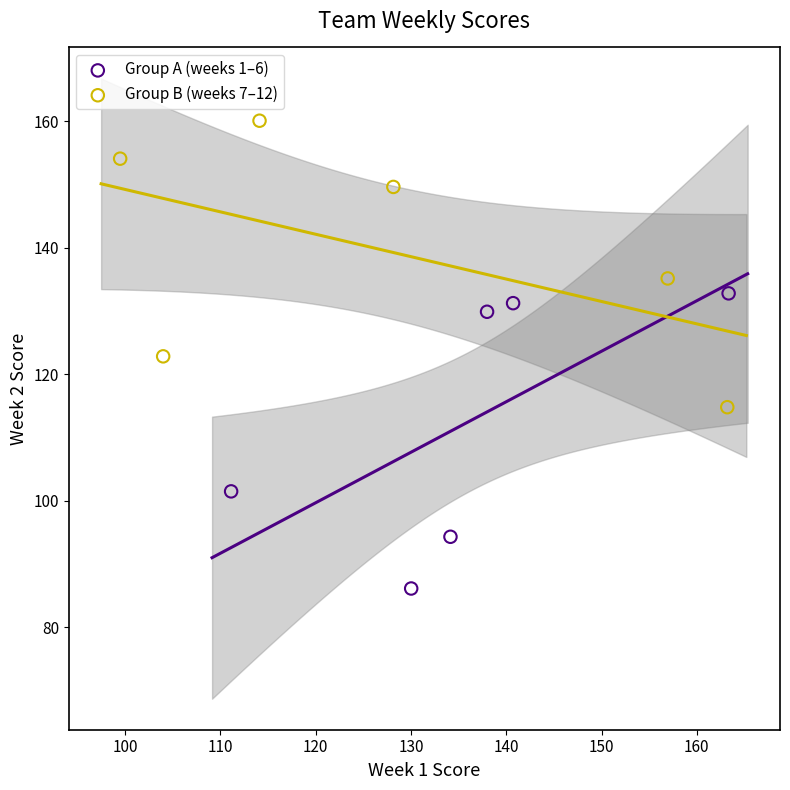

Which series reaches the minimum Y coordinate?

Group A (weeks 1–6)